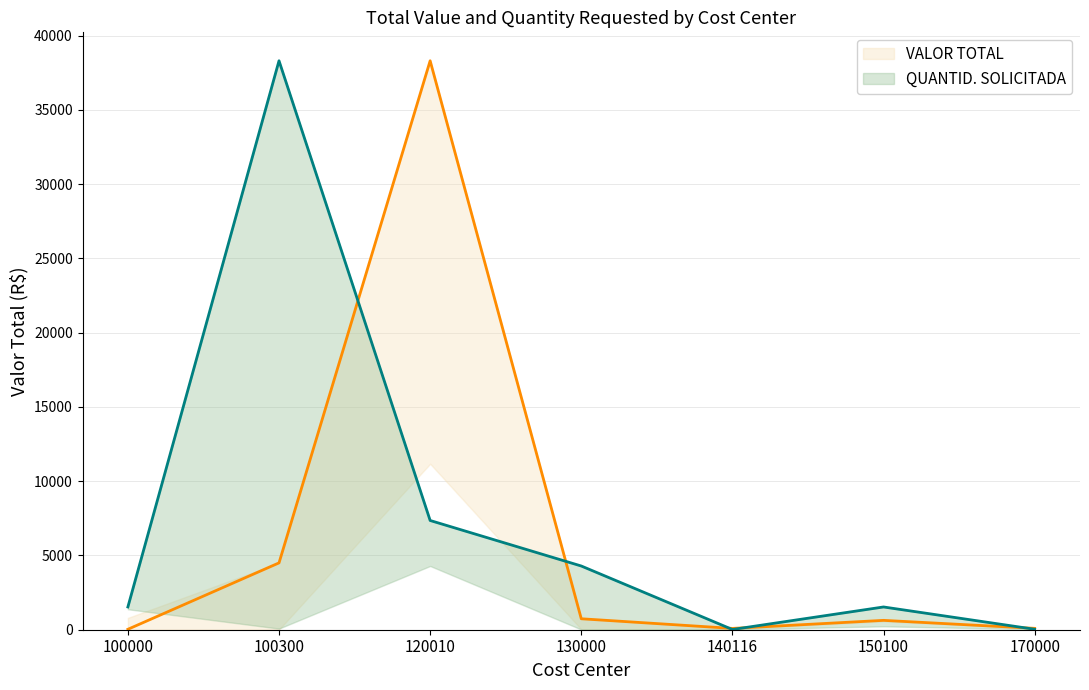

Reading right to left, extract all data points from this chart.

VALOR TOTAL: 93.0	630.0	88.4	737.6	38304.0	4500.0	29.0
QUANTID. SOLICITADA: 30.6	1532.2	15.3	4290.0	7354.4	38304.0	1532.2